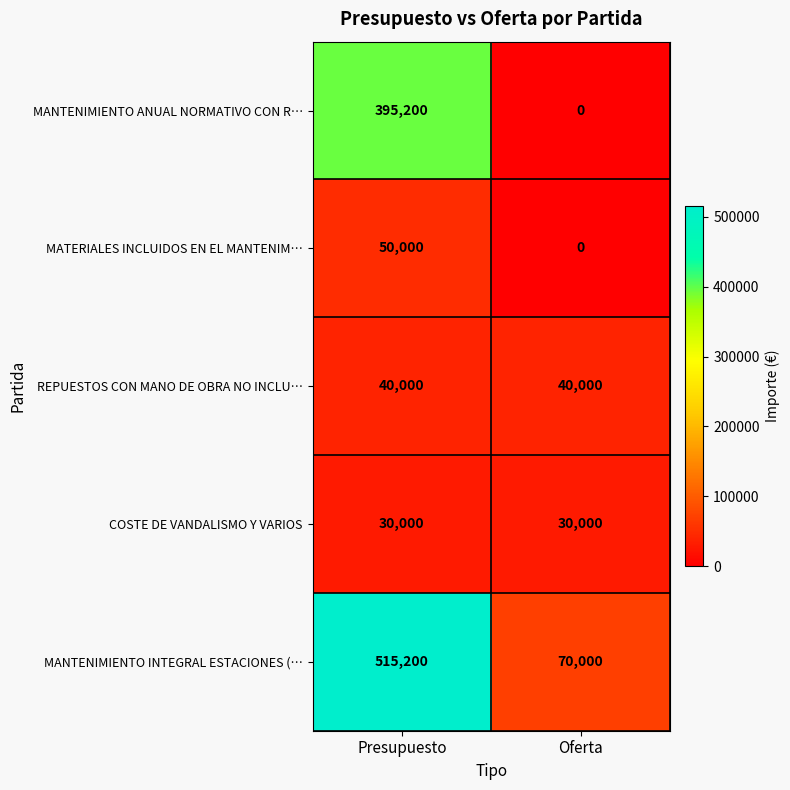

At how many categories does at least one series exceed 369586?

1